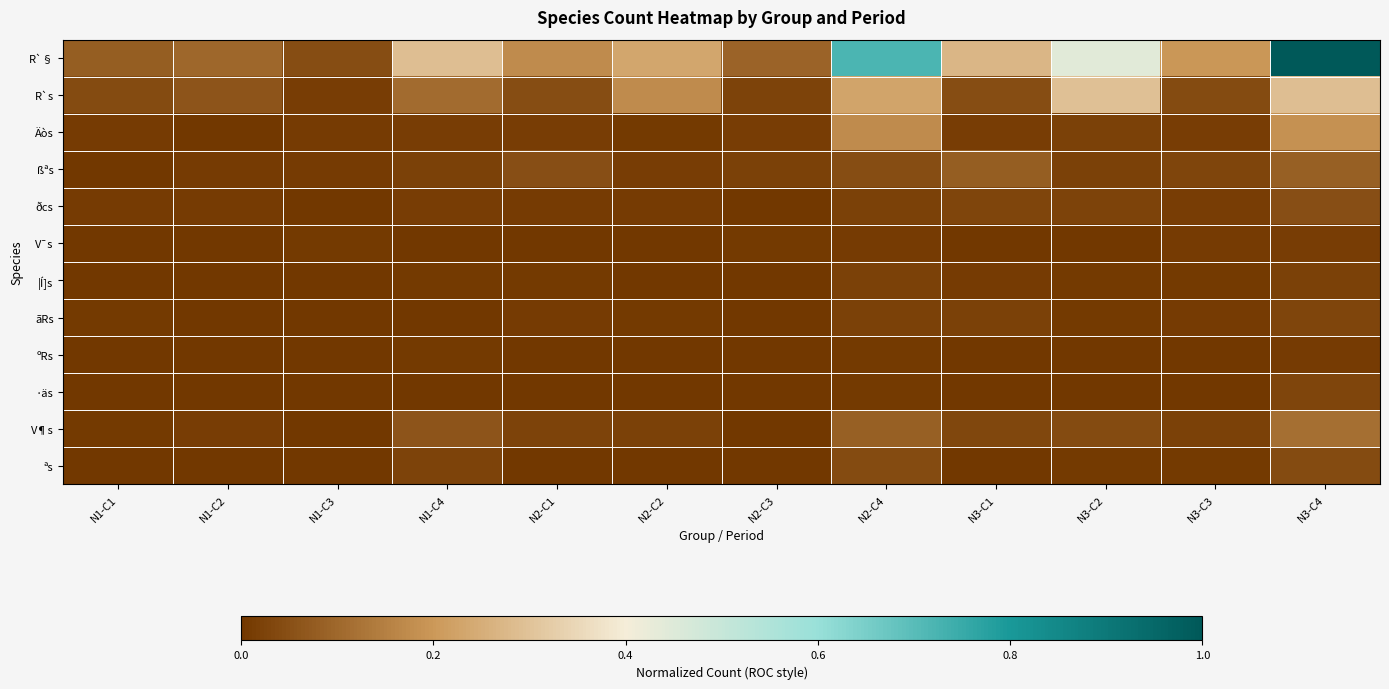

At which category does the chart reach its peak across all series?

N3-C4